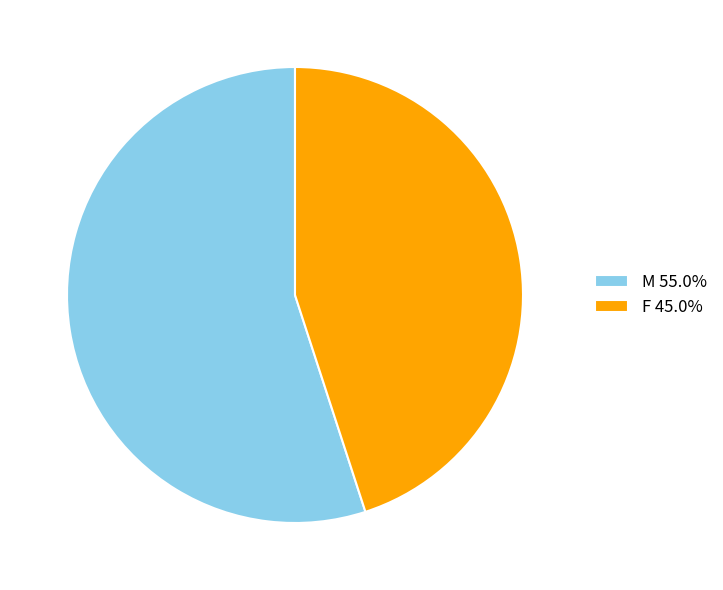

Count the number of slices in the pie.

2